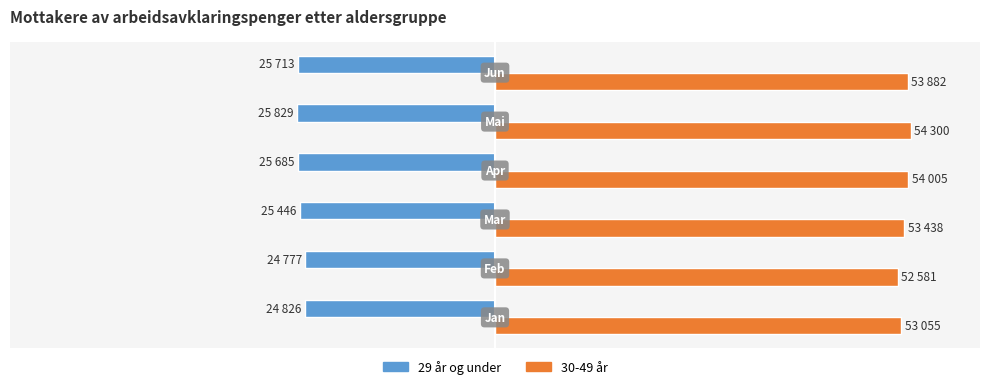

What are all the series names shown in the legend?

29 år og under, 30-49 år